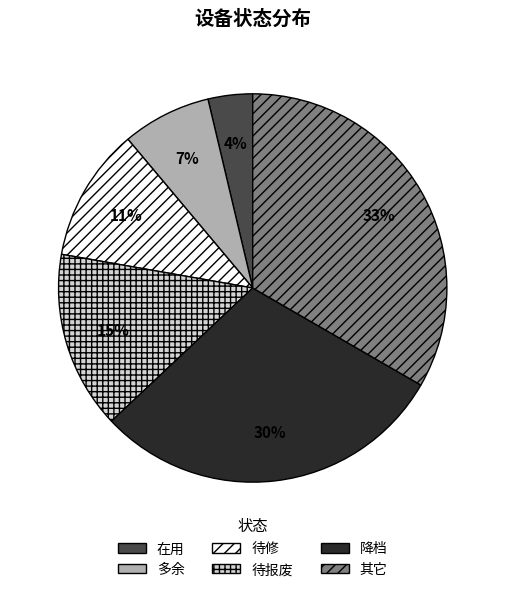

What percentage is the 降档 slice, to the nearest percent?

30%